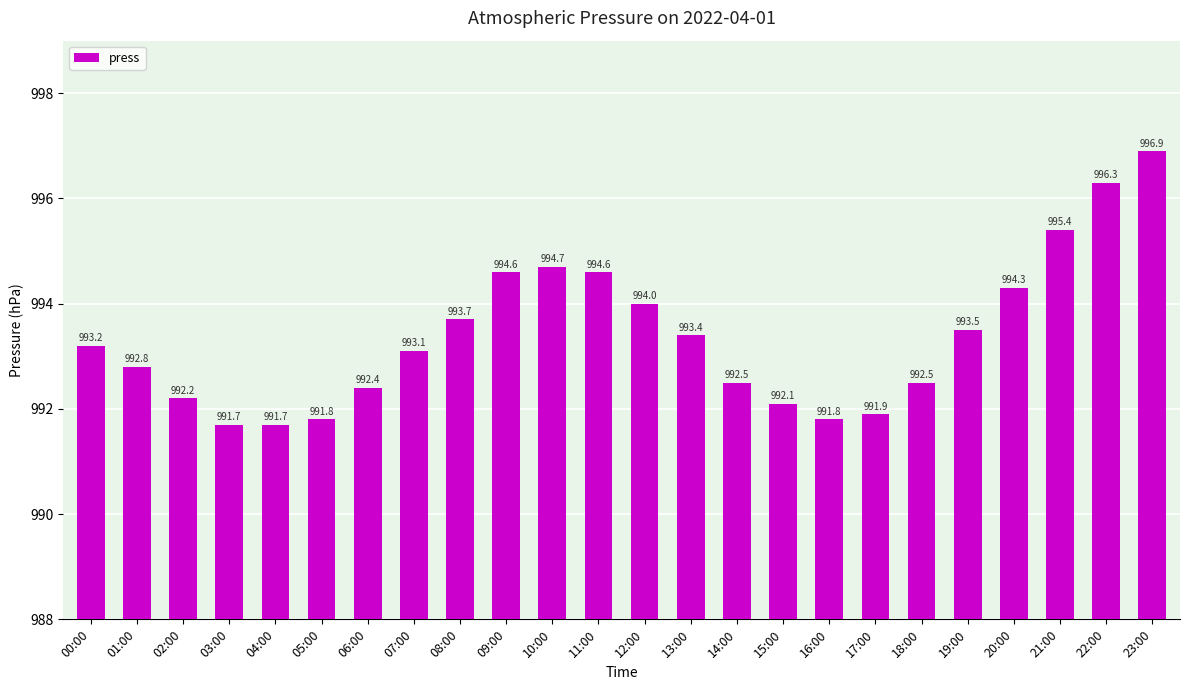

What is the minimum value shown in the chart?

991.7